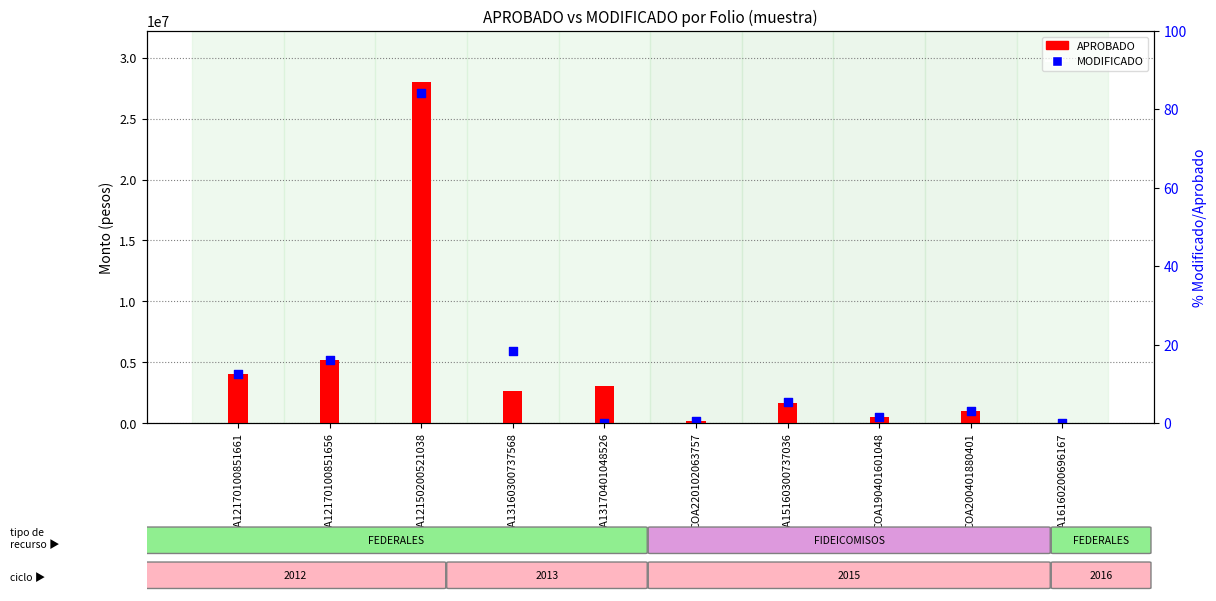

Which series reaches the maximum Y coordinate?

APROBADO